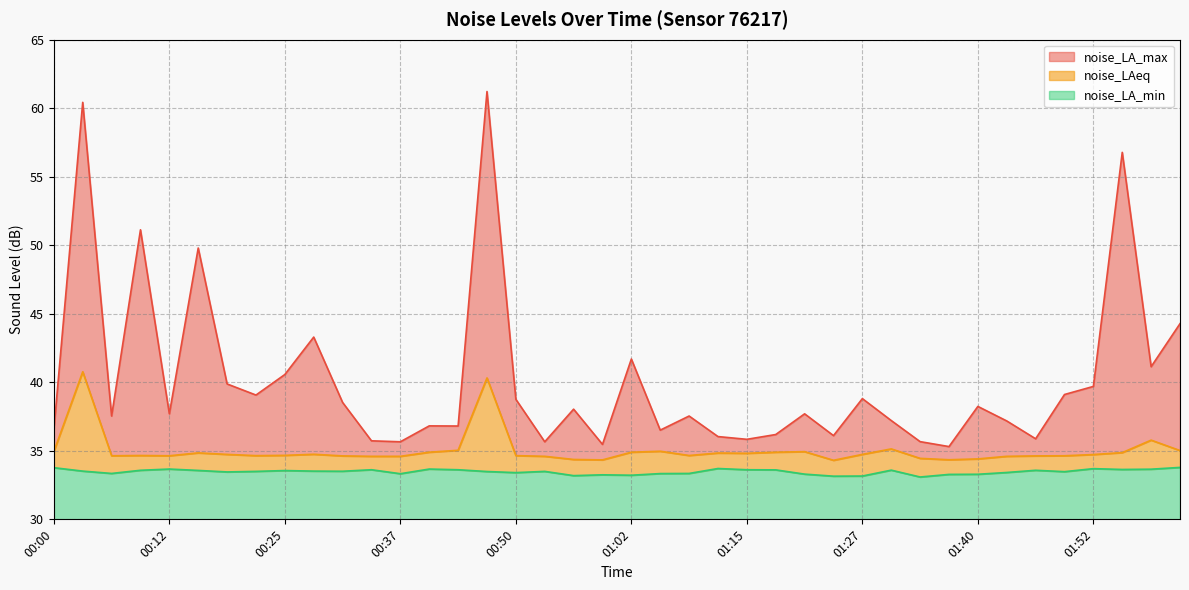

How many lines are shown in the chart?

3